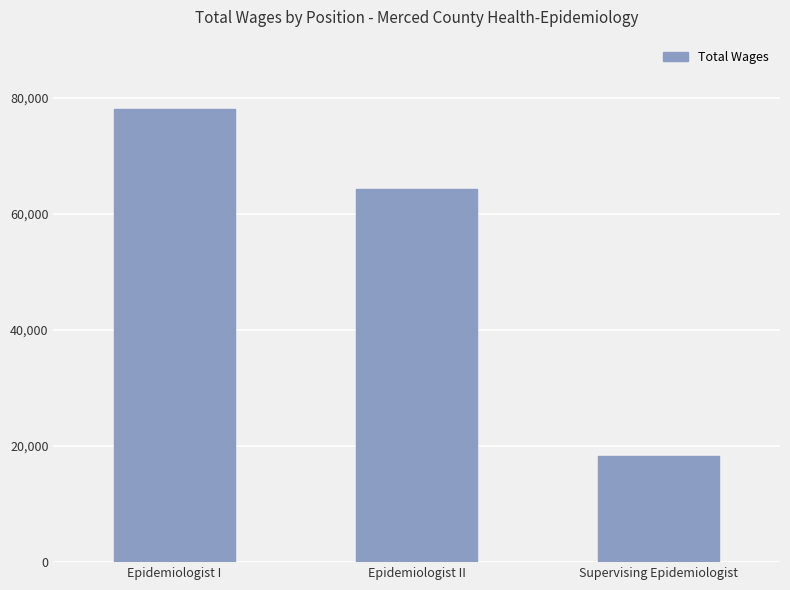

The value at Epidemiologist II is 14756. True or false?

False